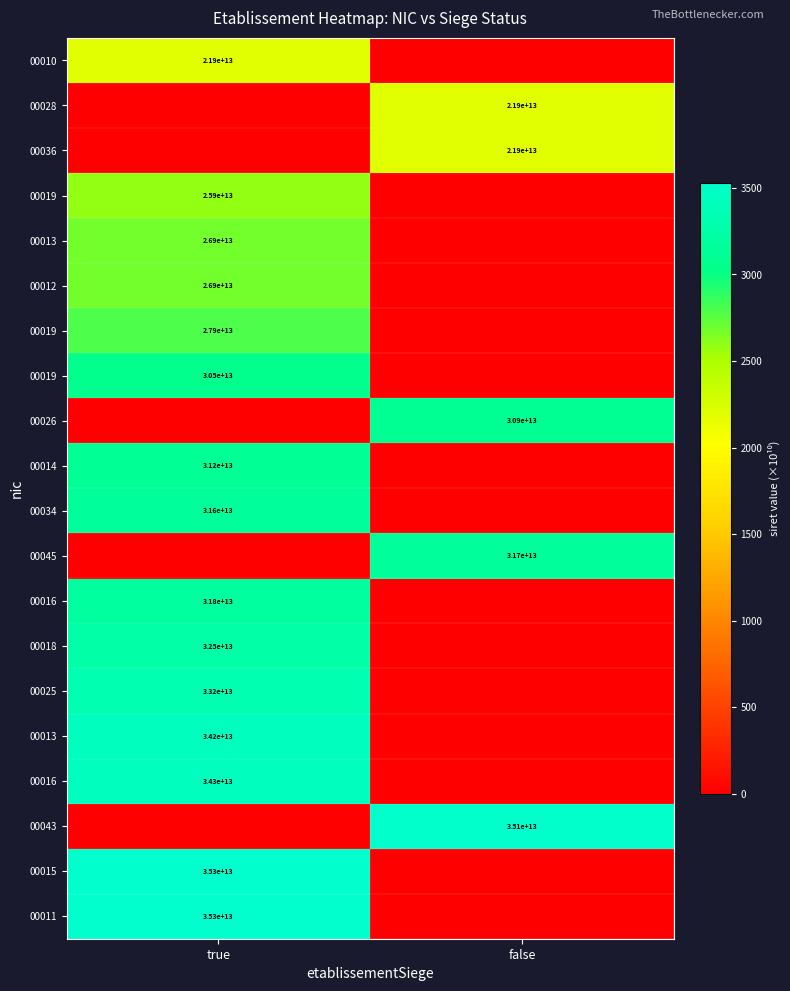

How many distinct data groups are displayed?

20